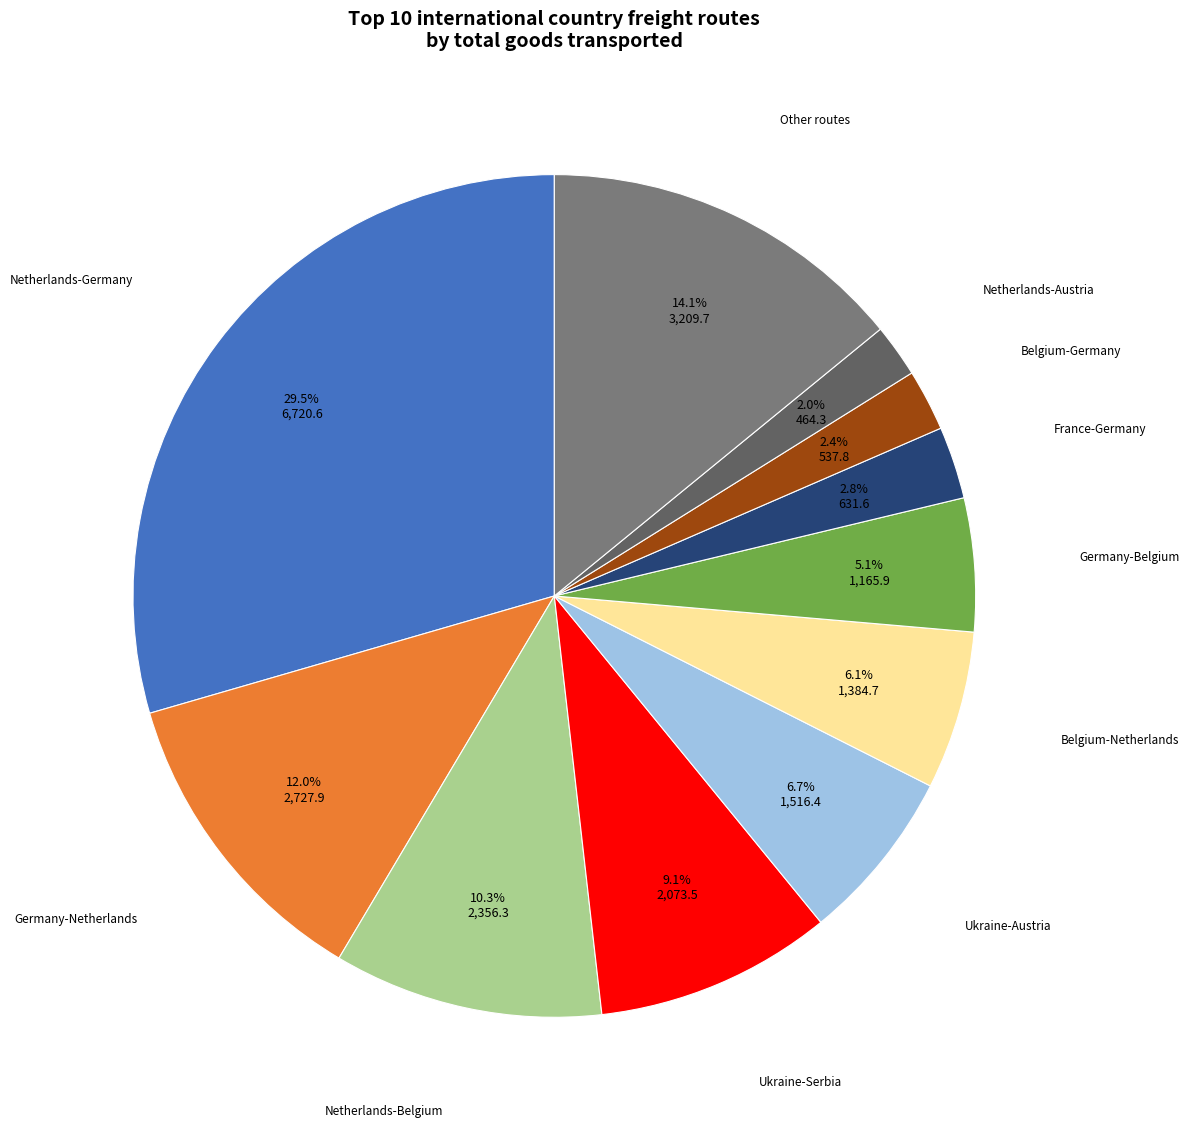

To the nearest percent, what is the combined percentage of Other routes and Belgium-Germany?

16%